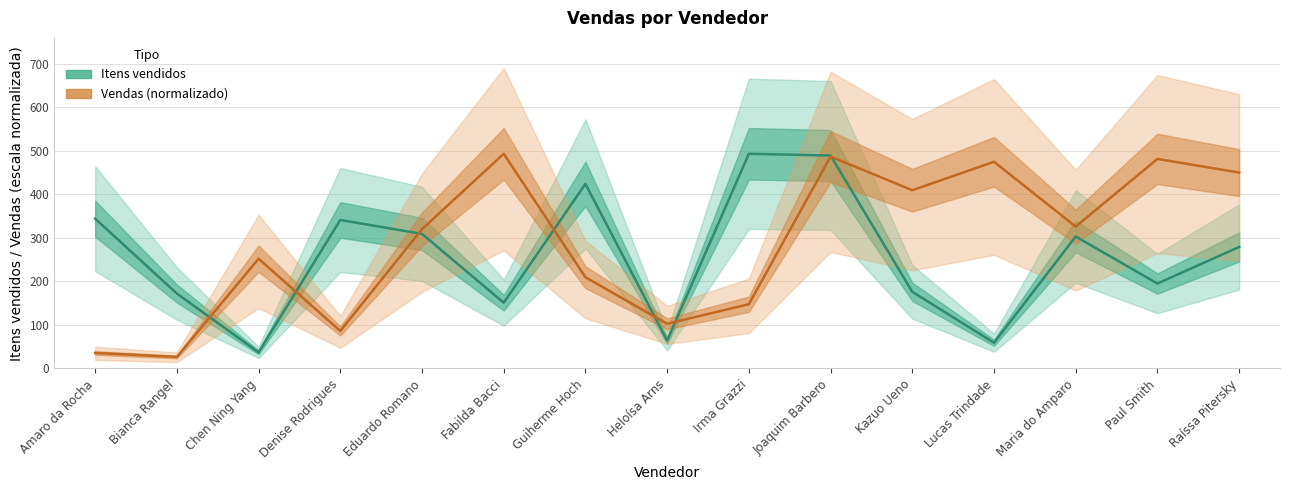

What is the sum of the Itens vendidos values at Paul Smith and Kazuo Ueno?

371.0